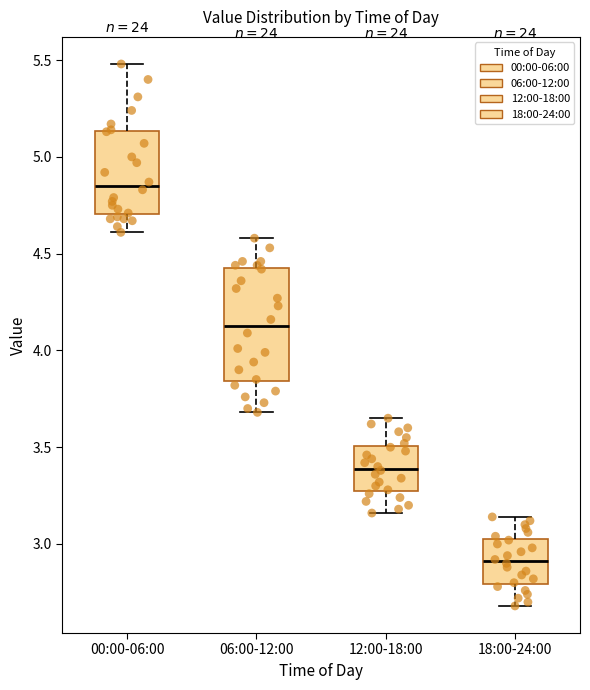

Reading left to right, transcribe this box plot: for each box, give where its median line is, the range the box spans, and where its two whiskers end, as read against the y-axis. The values are not printed on the chart, so give them approximately, as read against the axis.

00:00-06:00: median 4.85, box 4.70 to 5.15, whiskers 4.60 to 5.50
06:00-12:00: median 4.15, box 3.85 to 4.45, whiskers 3.70 to 4.60
12:00-18:00: median 3.40, box 3.30 to 3.50, whiskers 3.15 to 3.65
18:00-24:00: median 2.90, box 2.80 to 3.05, whiskers 2.70 to 3.15